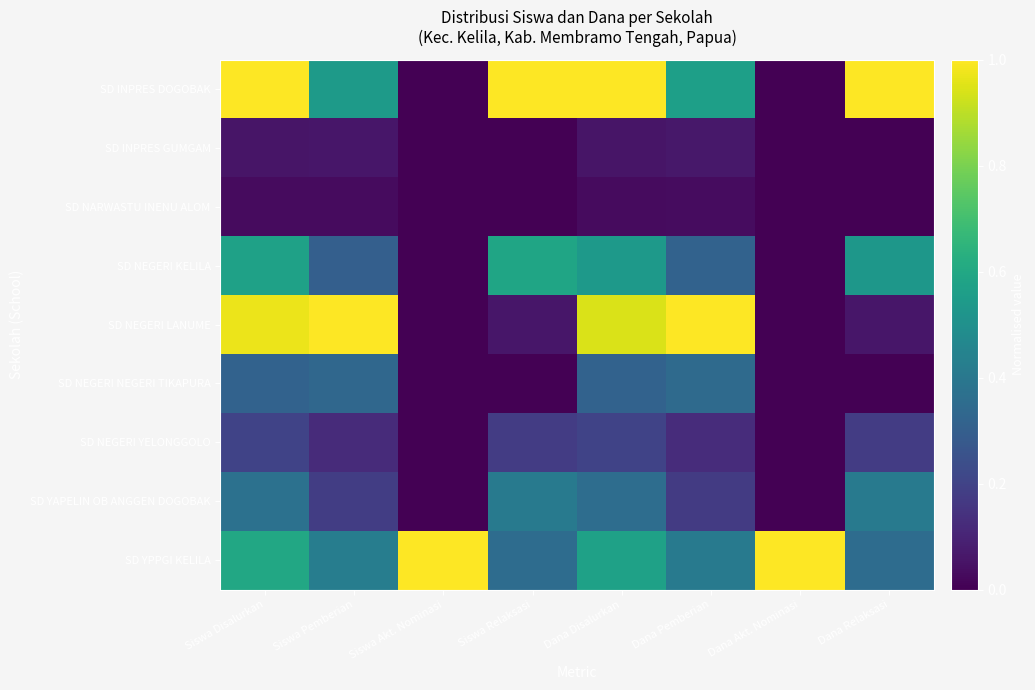

What is the spread (max minus min) of values at Dana Disalurkan?

1.0